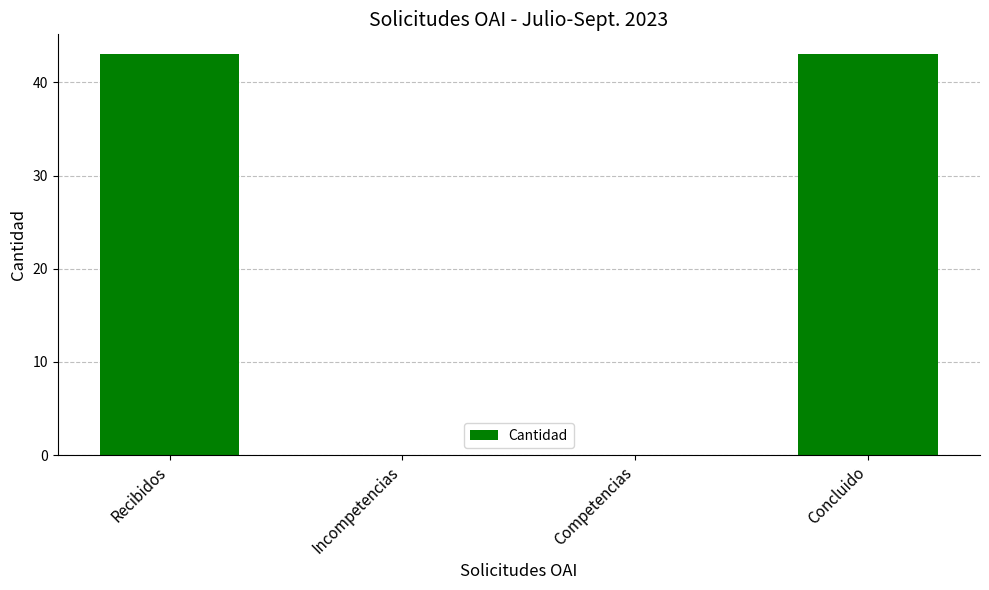

Reading left to right, list all the values displayed in this chart.

Recibidos=43	Incompetencias=0	Competencias=0	Concluido=43